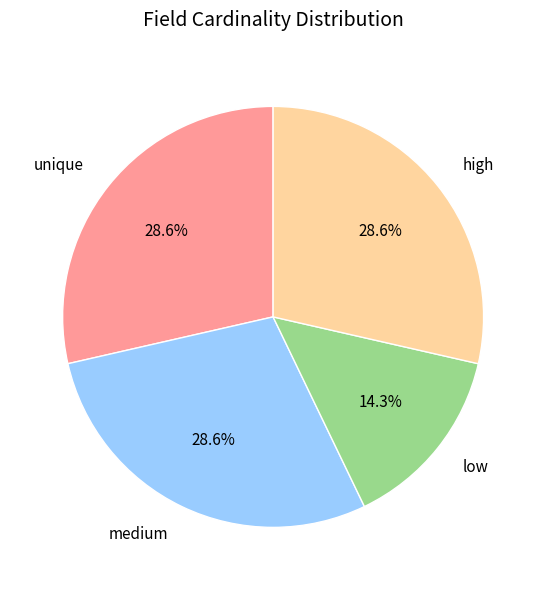

What is the smallest slice in the pie chart?

low